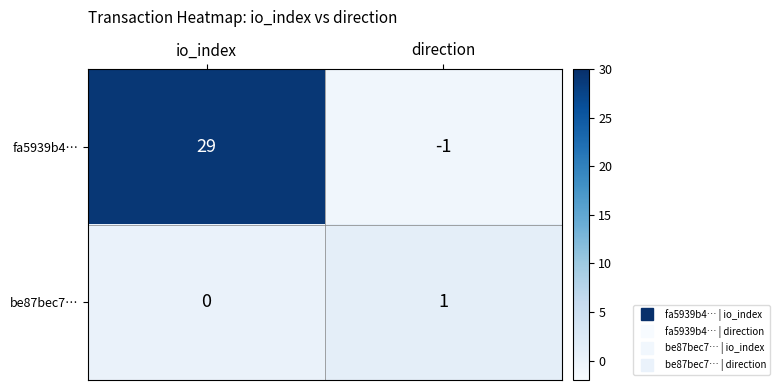

List the series in order of their peak value, lowest first.

be87bec7…, fa5939b4…